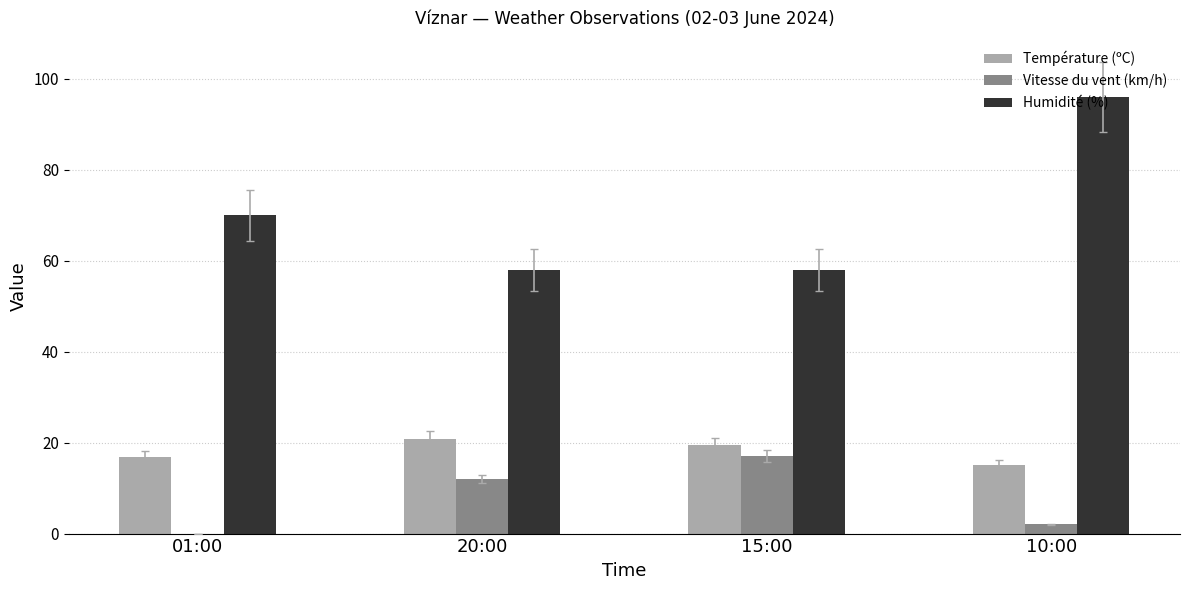

Between 01:00 and 10:00, which series saw the biggest shift?

Humidité (%)